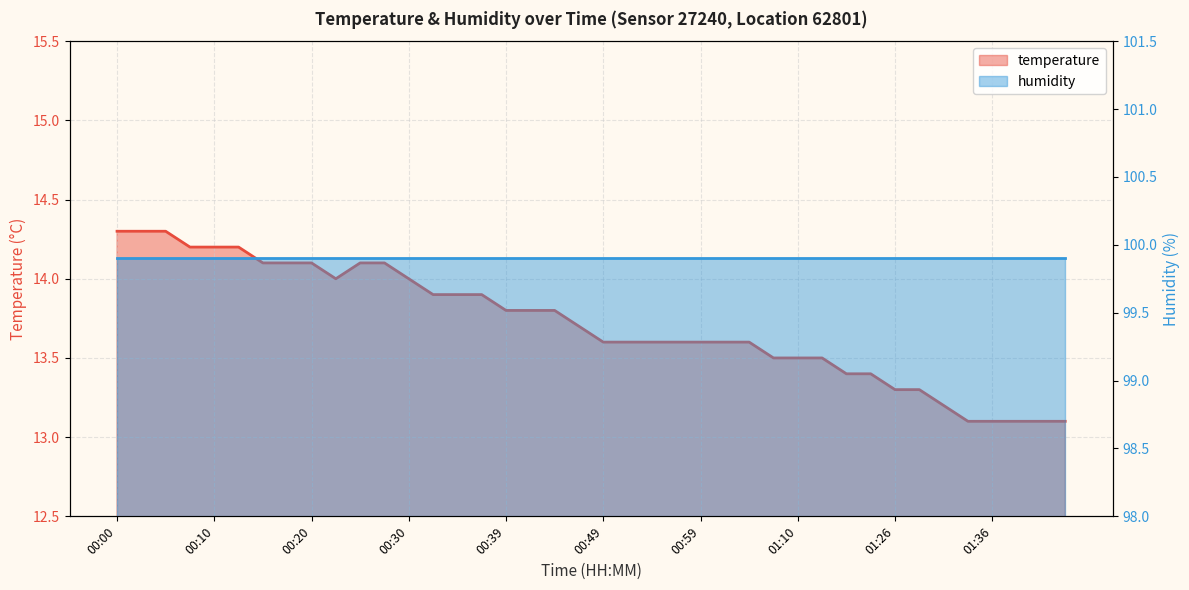

Rank the categories by value from lowest to highest.

01:33, 01:36, 01:38, 01:41, 01:43, 01:31, 01:26, 01:28, 01:15, 01:18, 01:07, 01:10, 01:13, 00:49, 00:52, 00:54, 00:57, 00:59, 01:02, 01:05, 00:47, 00:39, 00:42, 00:44, 00:32, 00:35, 00:37, 00:22, 00:30, 00:15, 00:17, 00:20, 00:25, 00:27, 00:08, 00:10, 00:13, 00:00, 00:03, 00:05